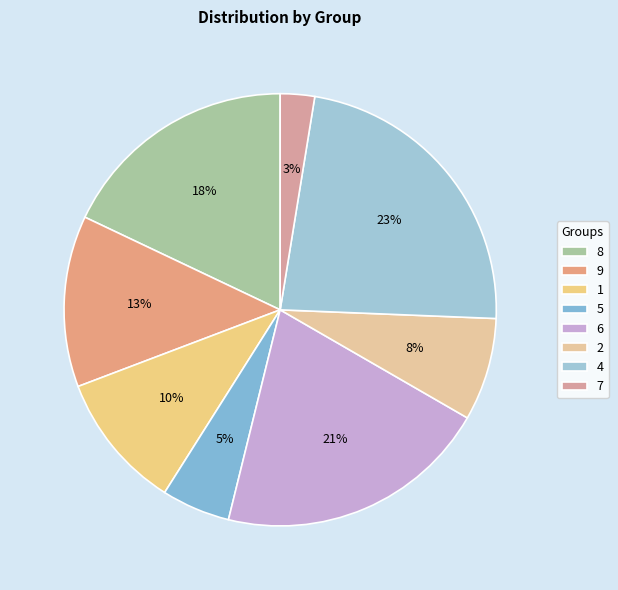

Rank the categories by value from highest to lowest.

4, 6, 8, 9, 1, 2, 5, 7